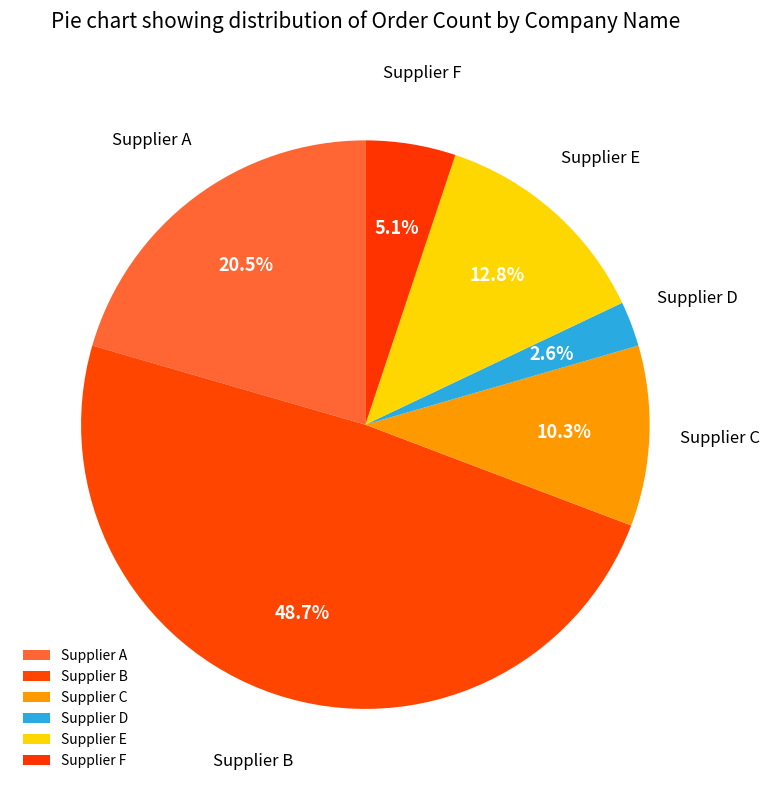

How many slices are in this pie chart?

6